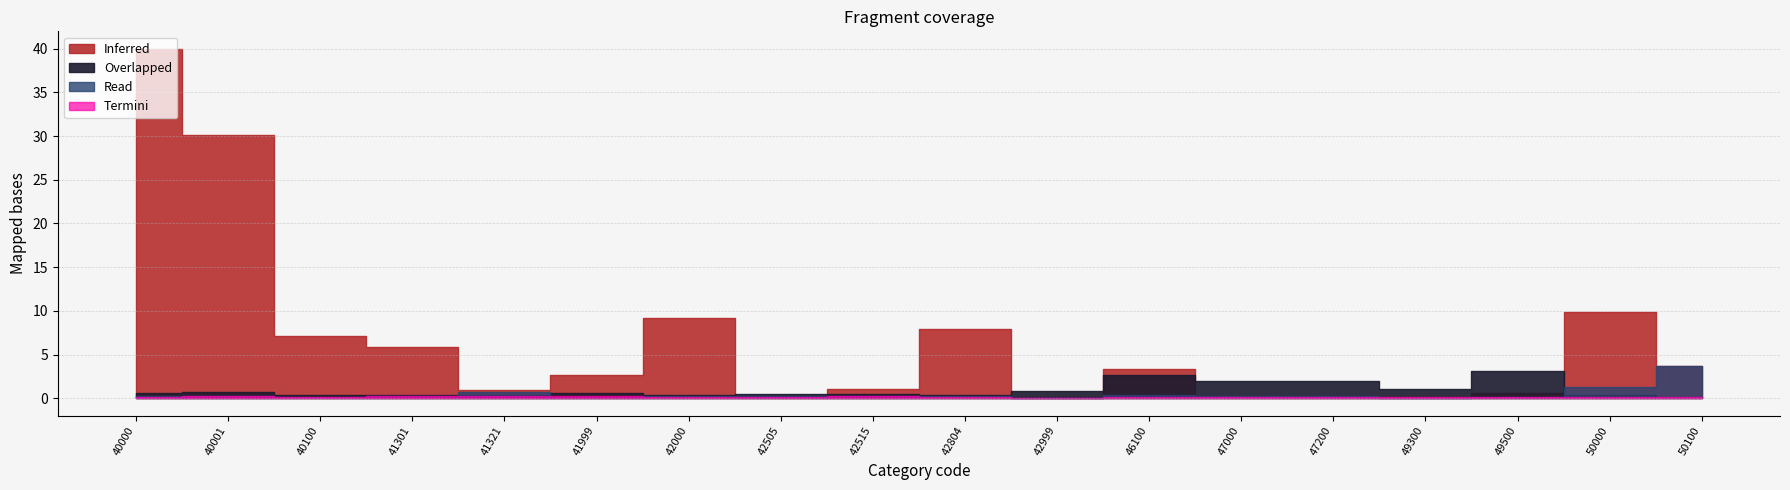

At which category does the chart reach its peak across all series?

40000